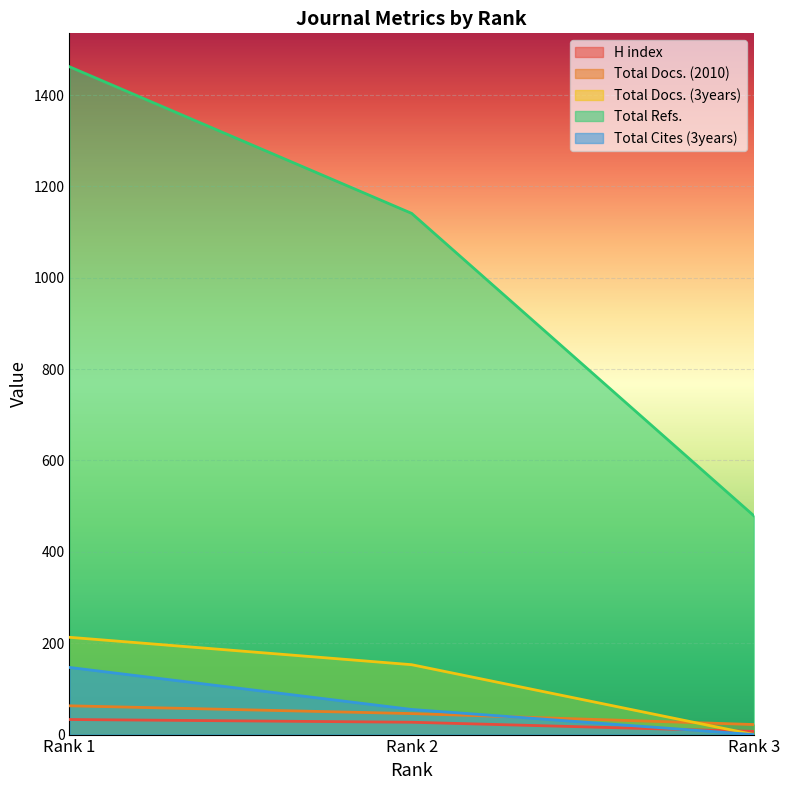

At which category is the sum across all series the highest?

Rank 1